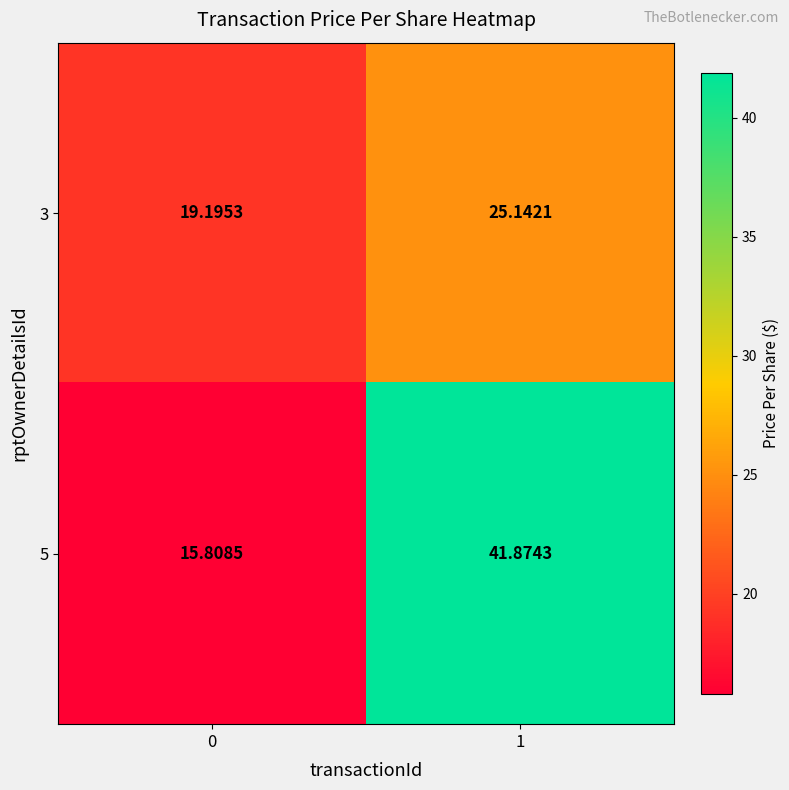

What is the minimum value shown in the chart?

15.8